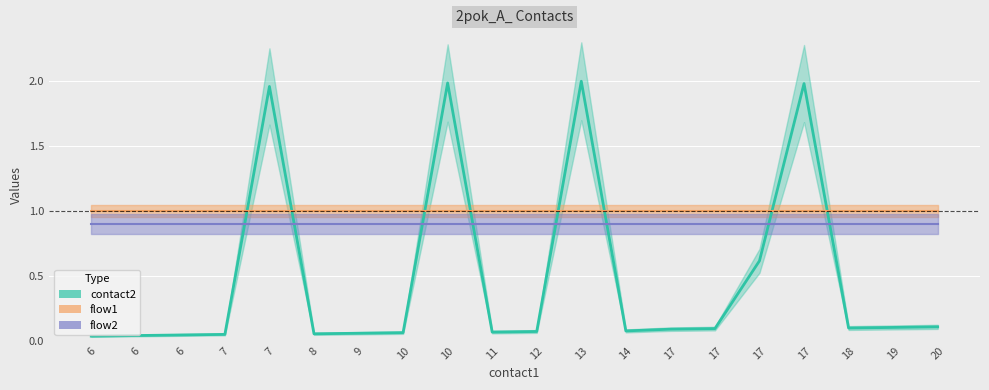

What is the value of the contact2 point at the 16th from the left?

0.1